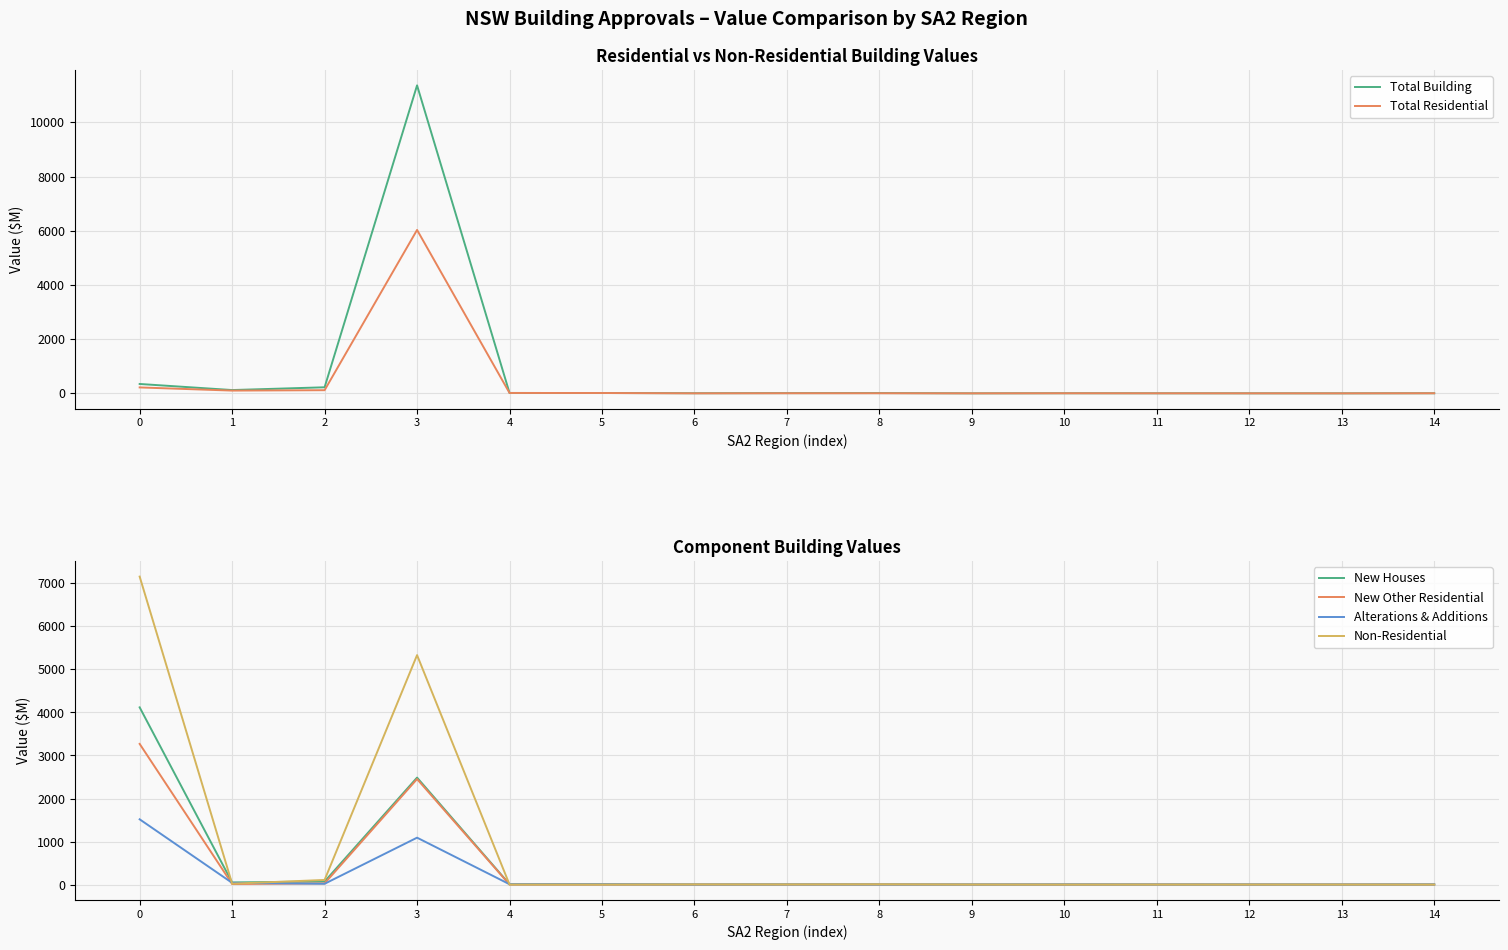

How many data points in New Houses are above 1?

10